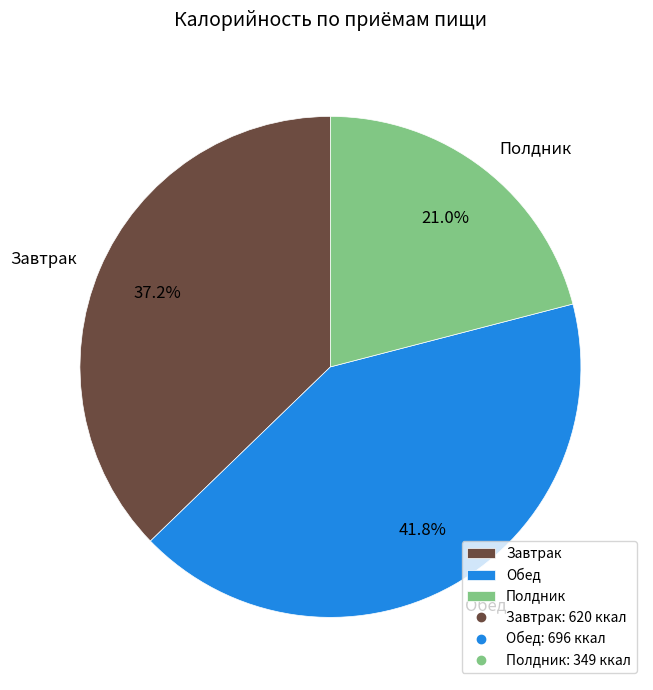

What is the largest slice in the pie chart?

Обед